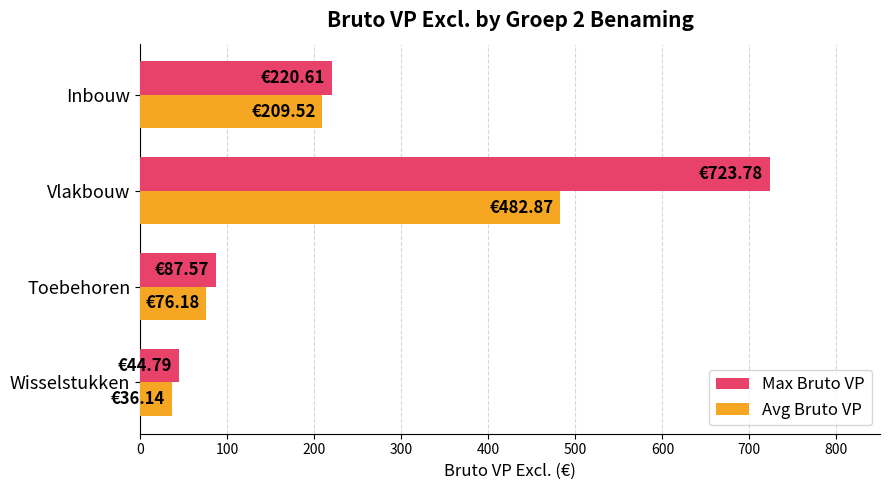

Between Toebehoren and Vlakbouw, which series saw the biggest shift?

Max Bruto VP